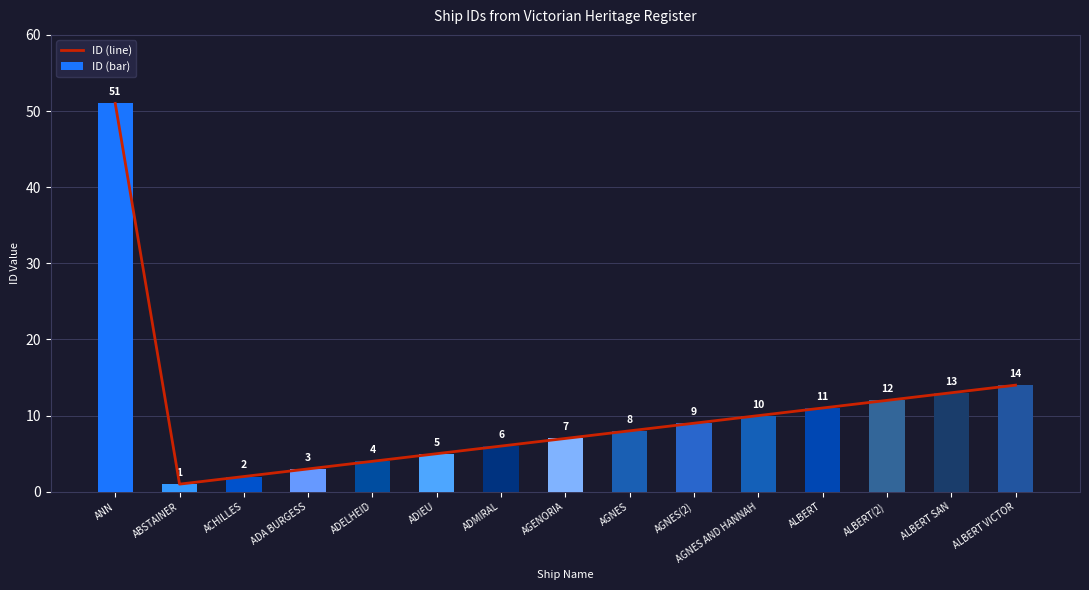

How many data points does each series have?

15